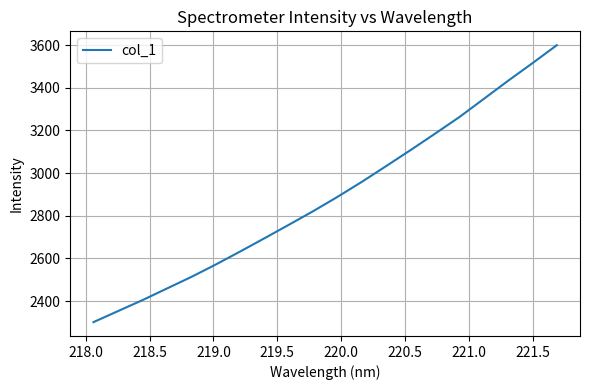

What is the difference between the maximum and minimum values?

1298.6